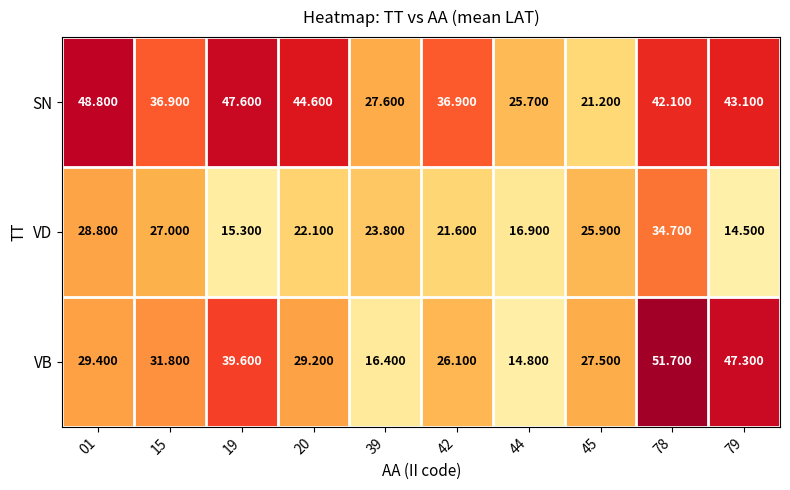

Rank the series by their maximum value, from lowest to highest.

VD, SN, VB